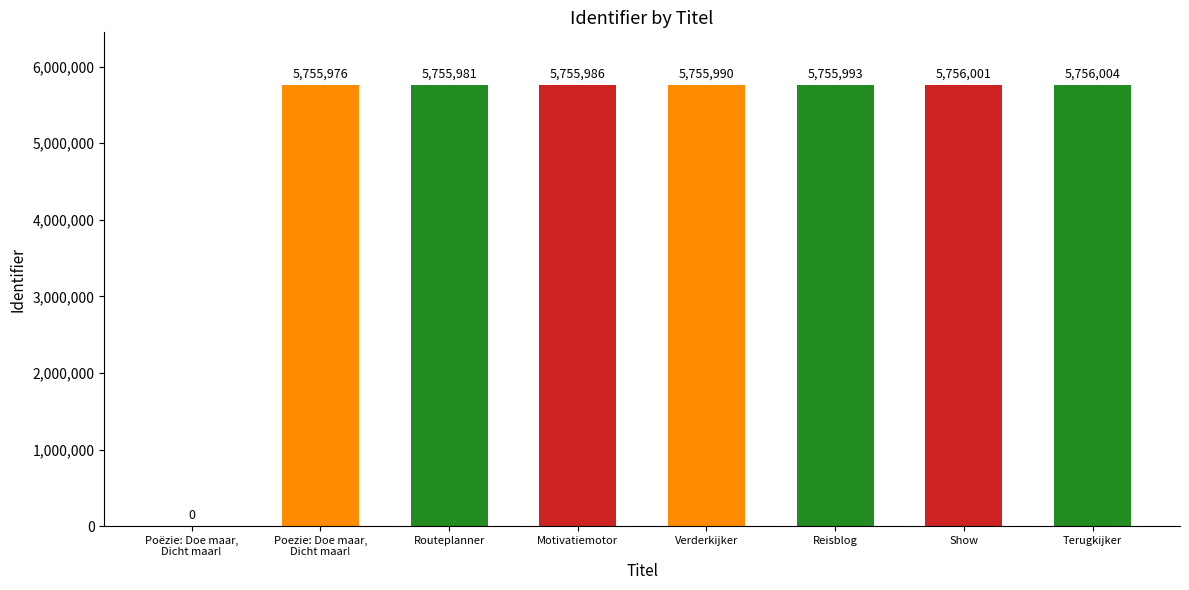

What is the maximum value shown in the chart?

5756004